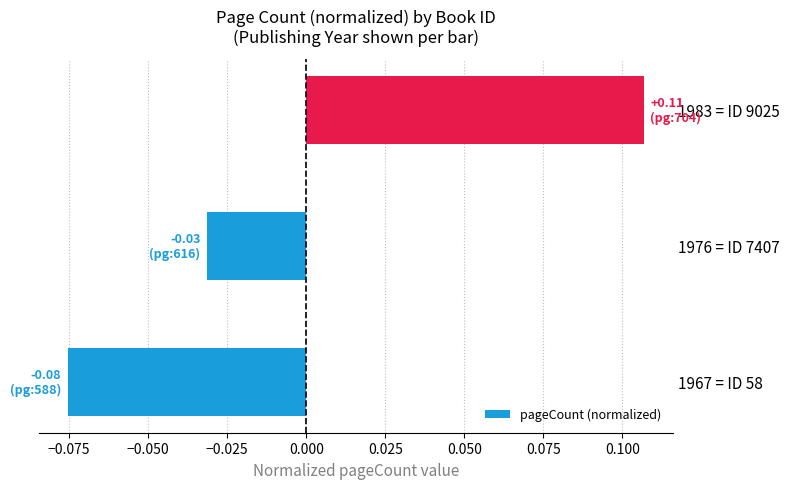

How many values are above zero?

1